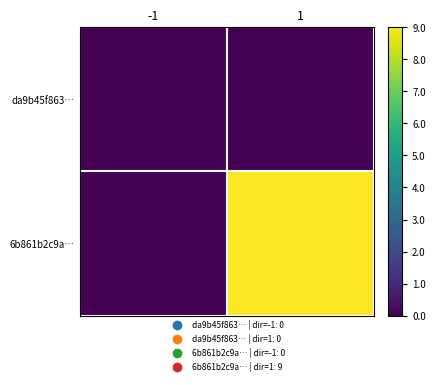

At how many categories does at least one series exceed 3?

1